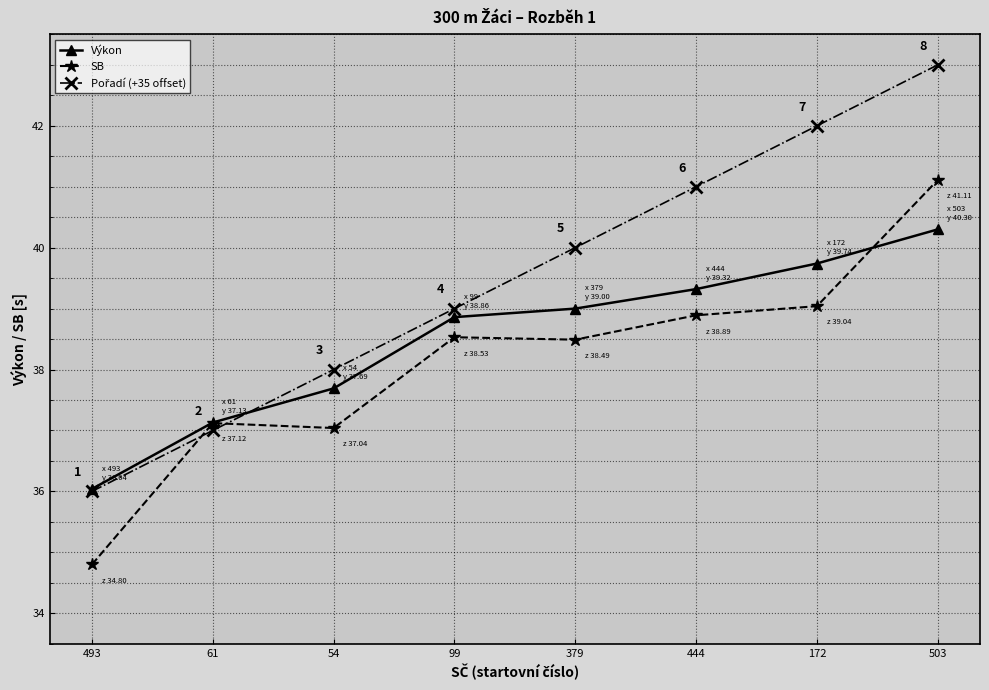

Is it true that Výkon equals 66.6 at 379?

False